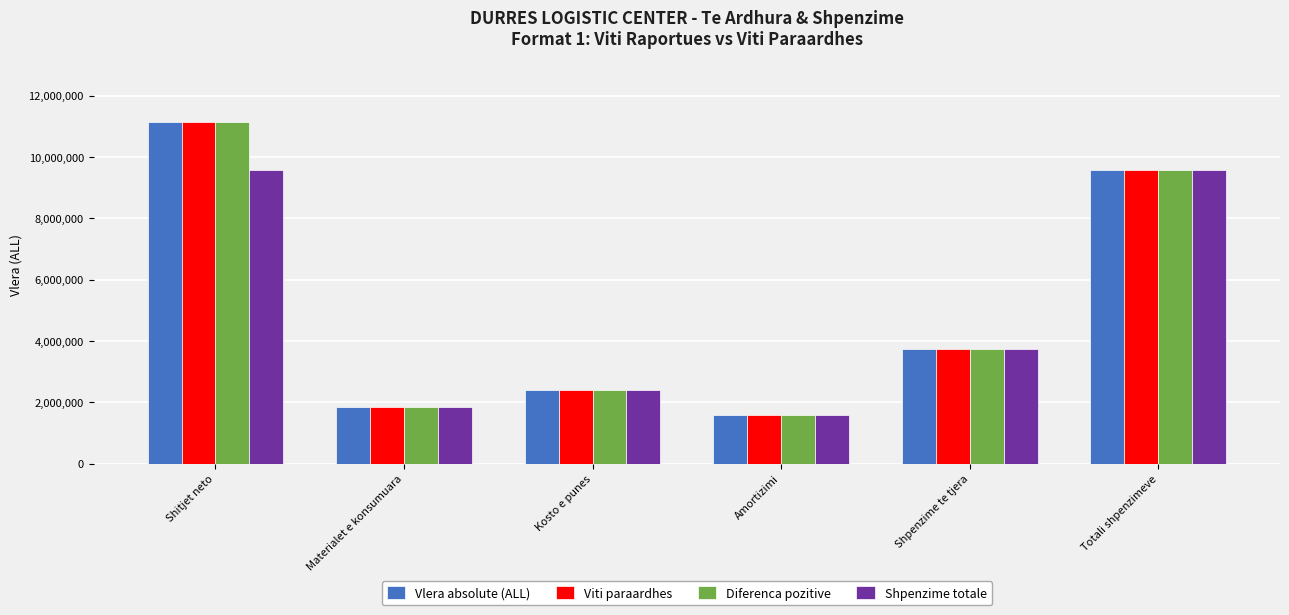

What is the average value of the Viti paraardhes series?

5043283